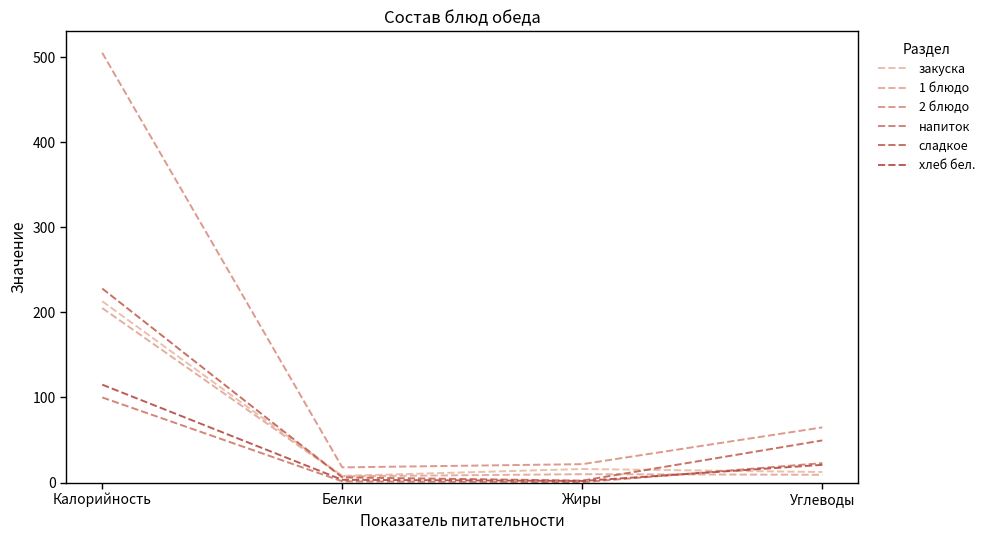

At which label does 1 блюдо reach its minimum?

Белки